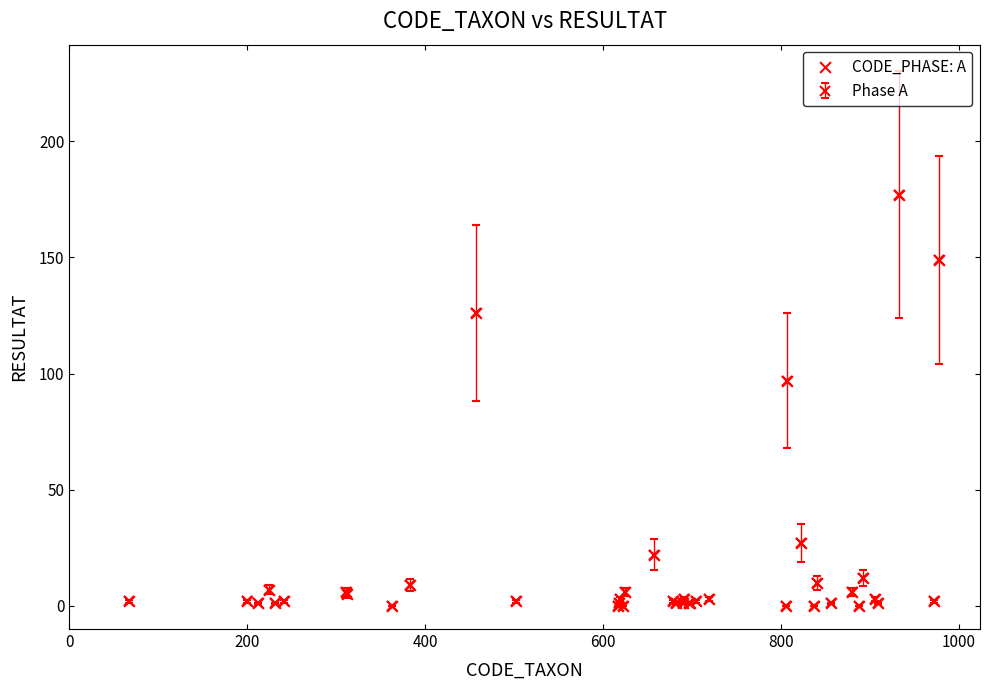

What is the maximum value shown in the chart?

177